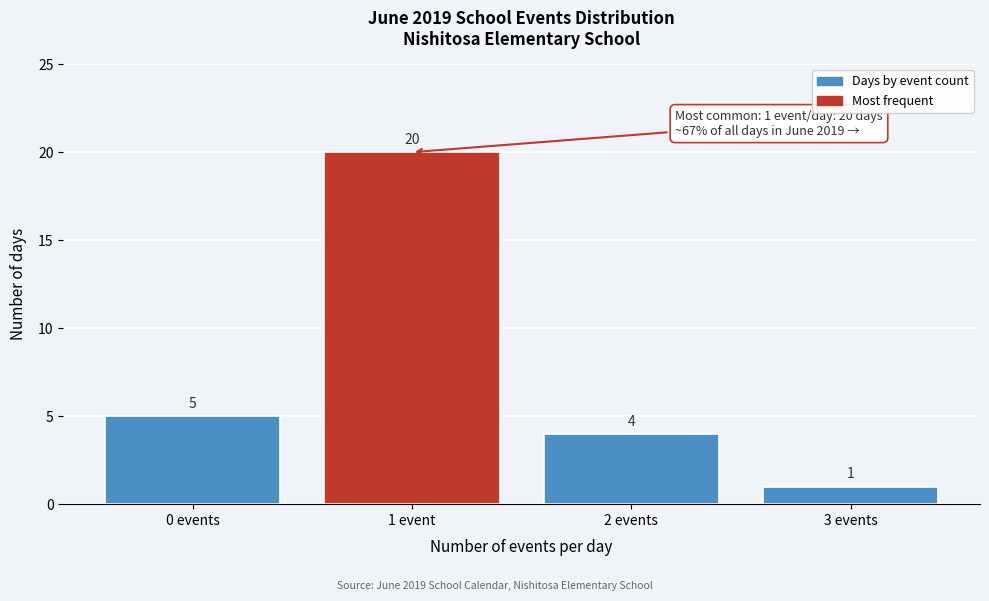

Reading left to right, list all the values displayed in this chart.

5	20	4	1